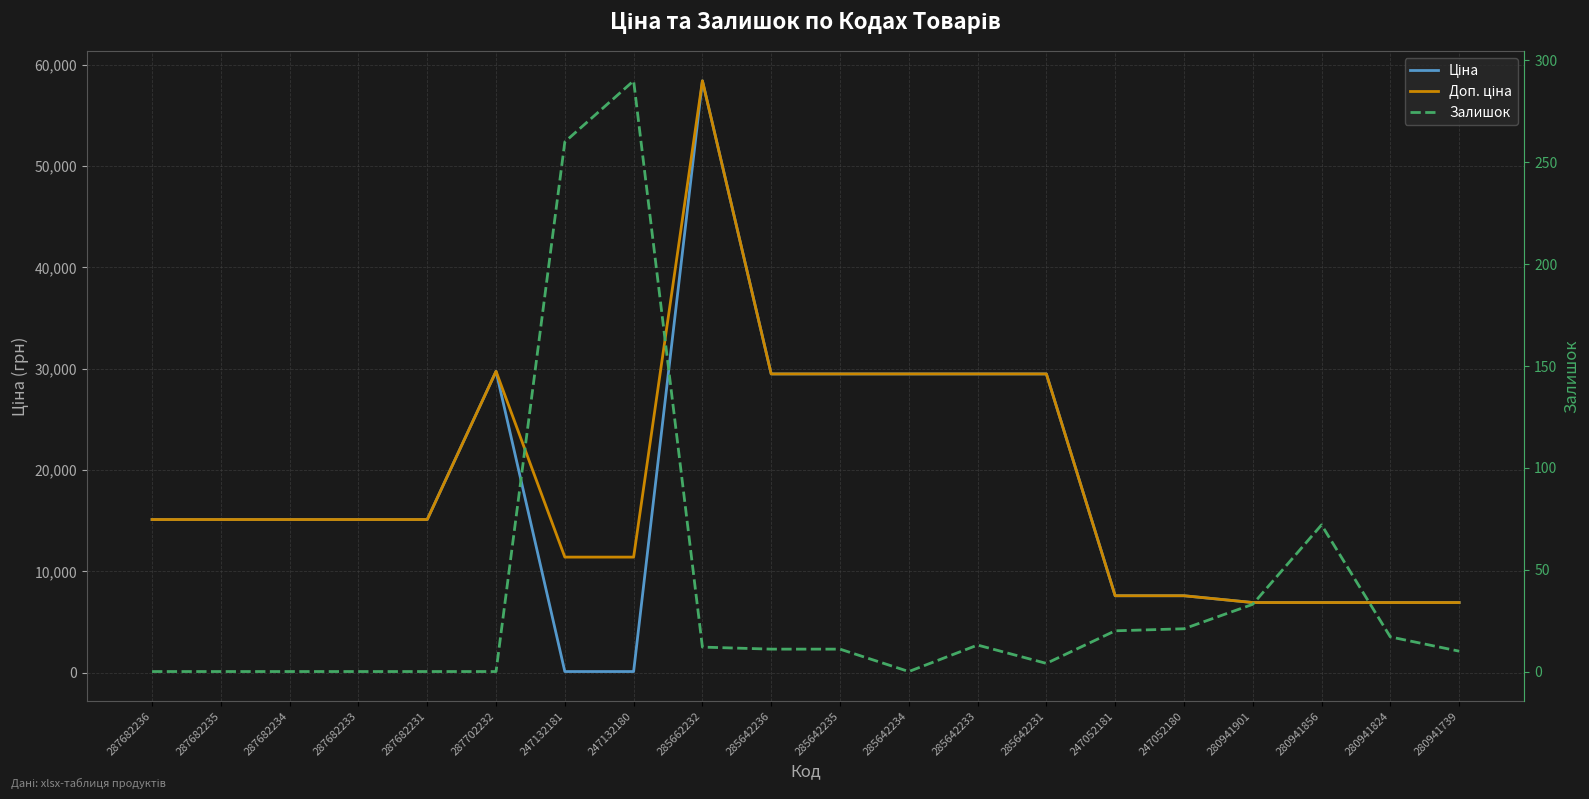

Where does the Доп. ціна series first go above 15120?

287702232